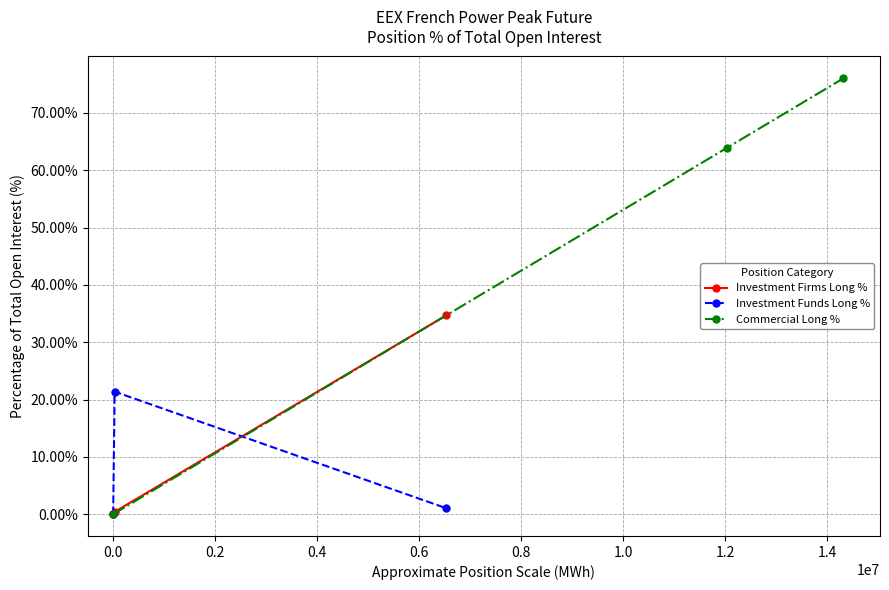

Count the number of data series in this chart.

3